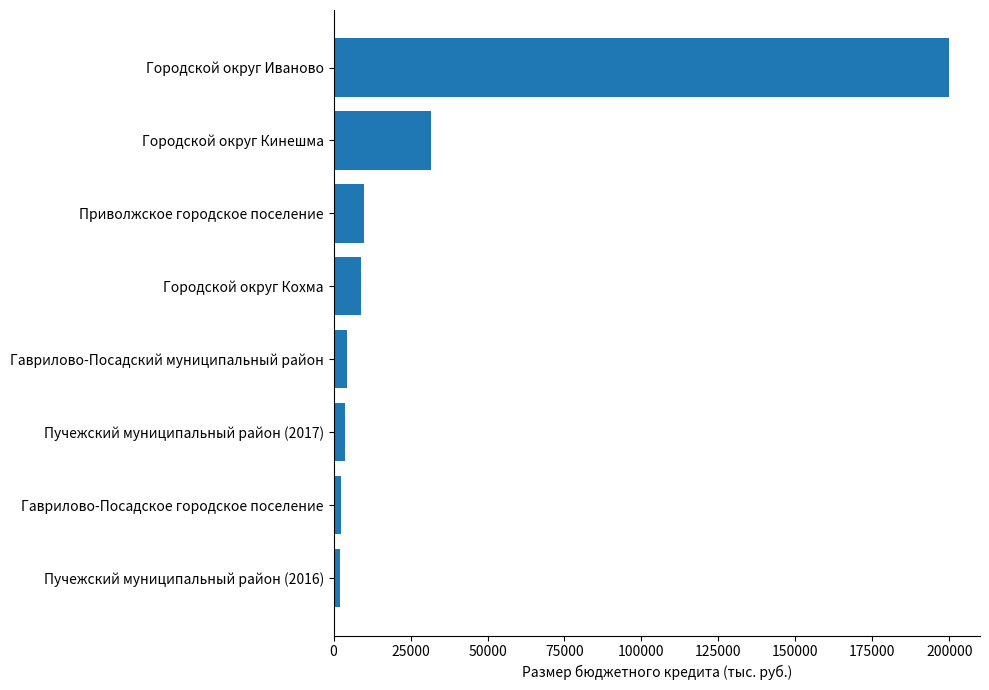

What is the value of the 1st bar from the top?

200000.0